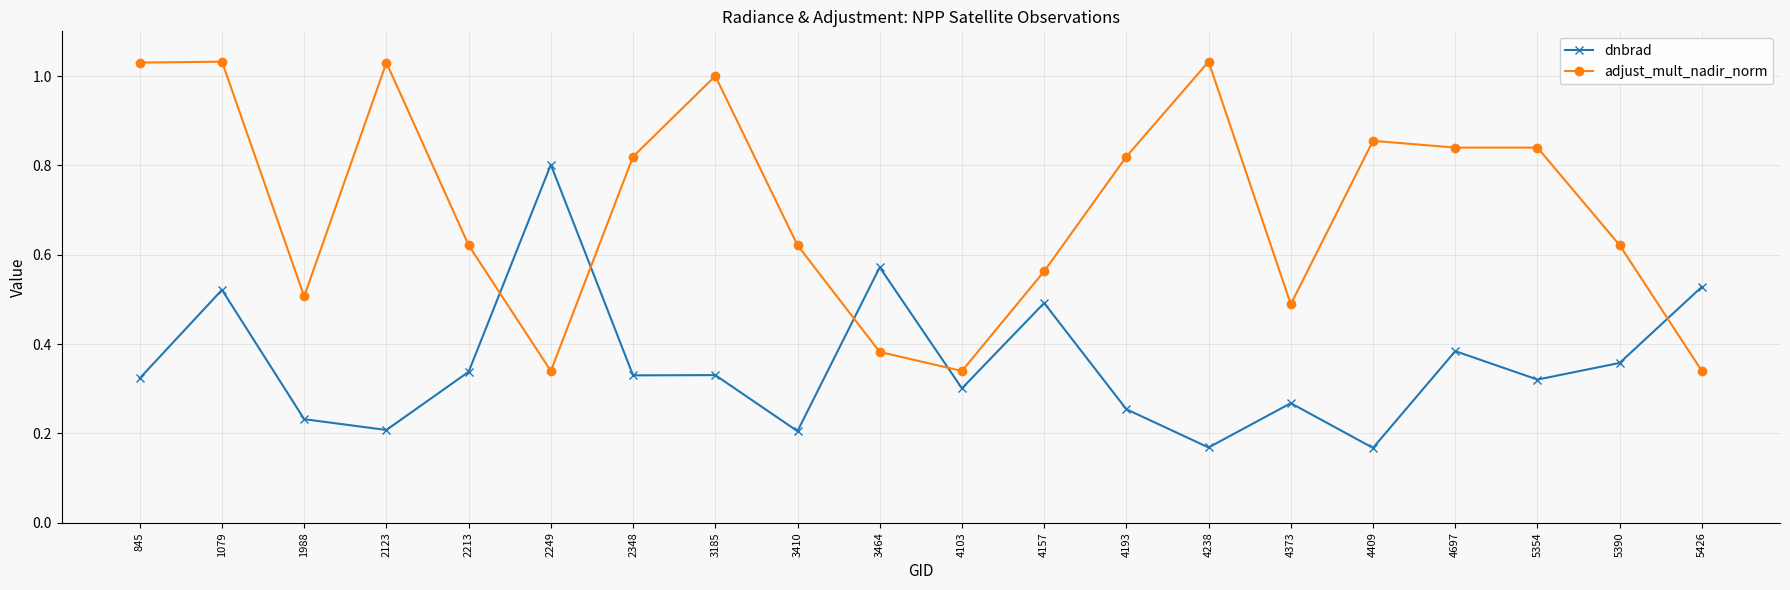

At which label does dnbrad reach its peak?

2249